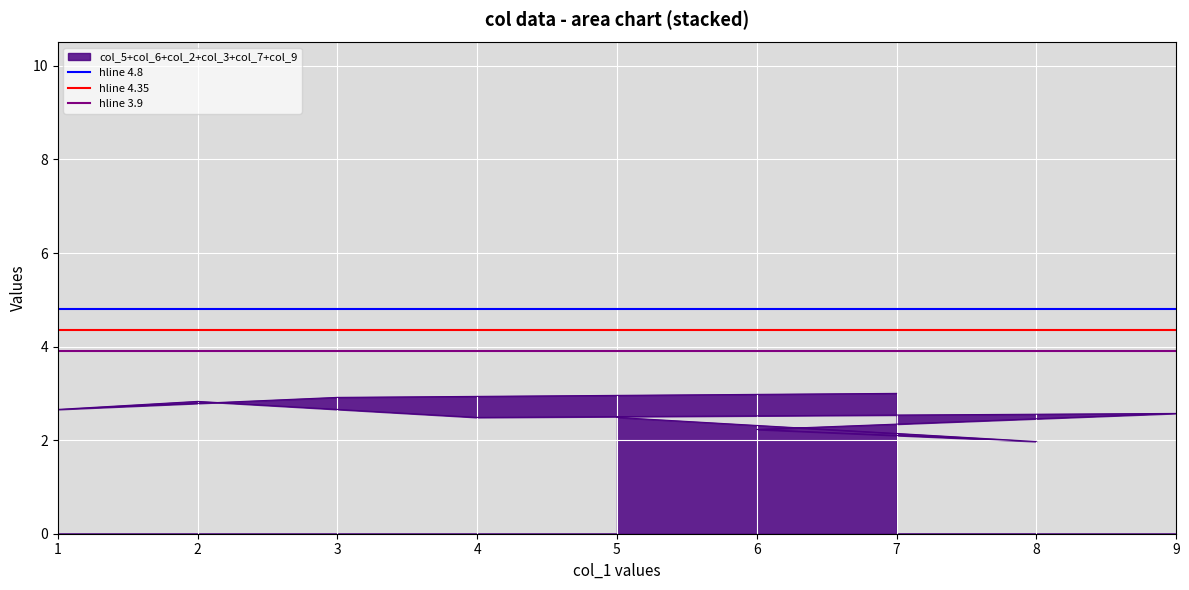

What is the difference between the highest and lowest values at 1?

0.9